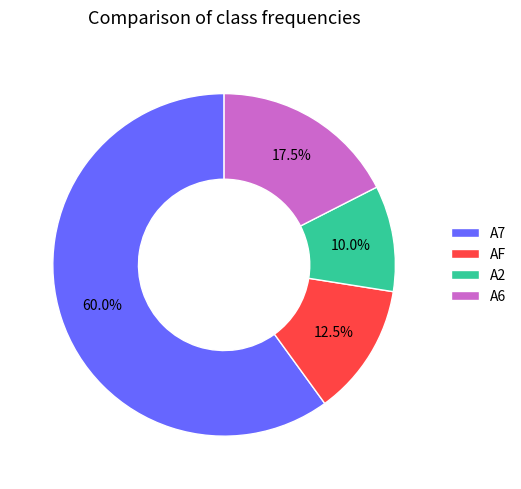

Which slice is the smallest?

A2